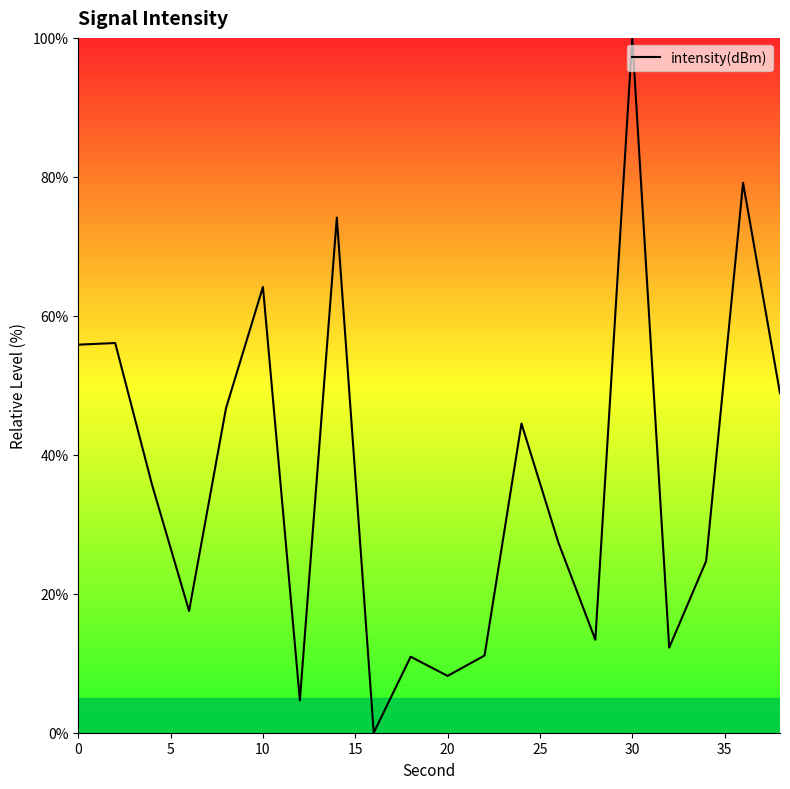

What is the maximum value shown in the chart?

100.0